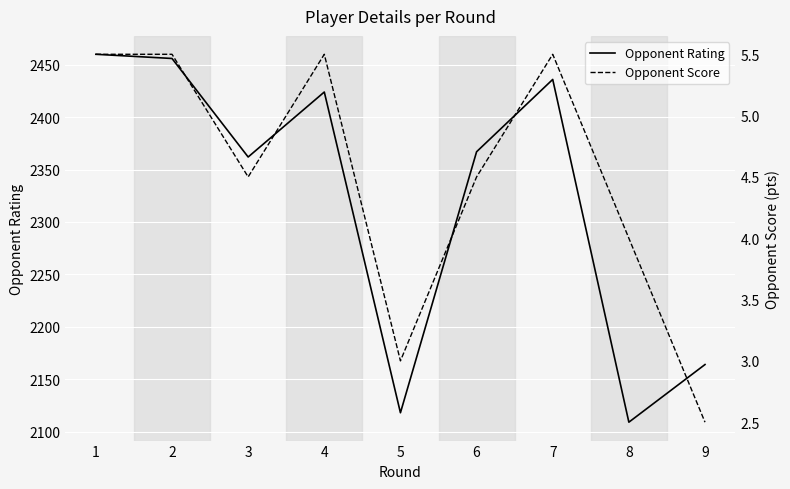

True or false: Opponent Rating and Opponent Score cross at least once.

False